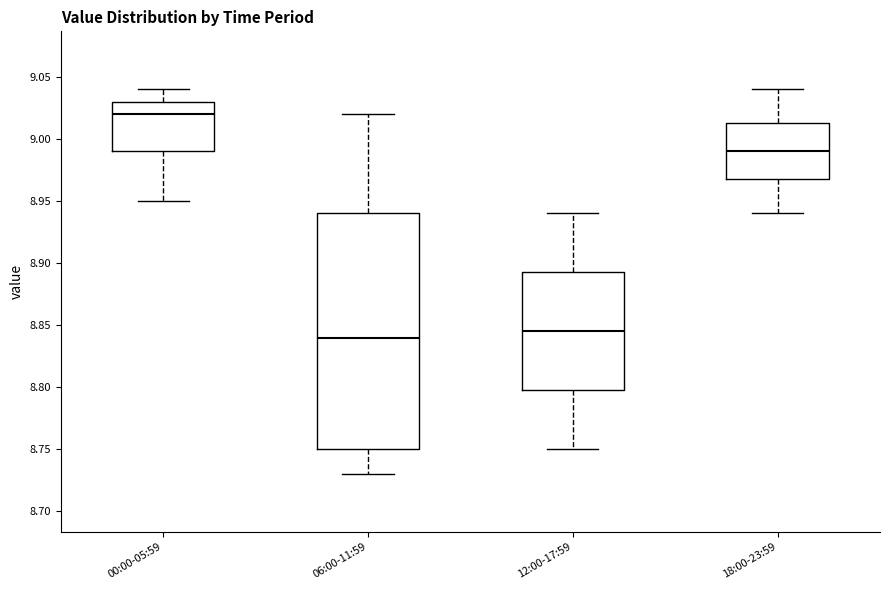

Where does the median line of the box for 12:00-17:59 sit on the y-axis? The values are not printed on the chart, so give them approximately, as read against the axis.

8.845